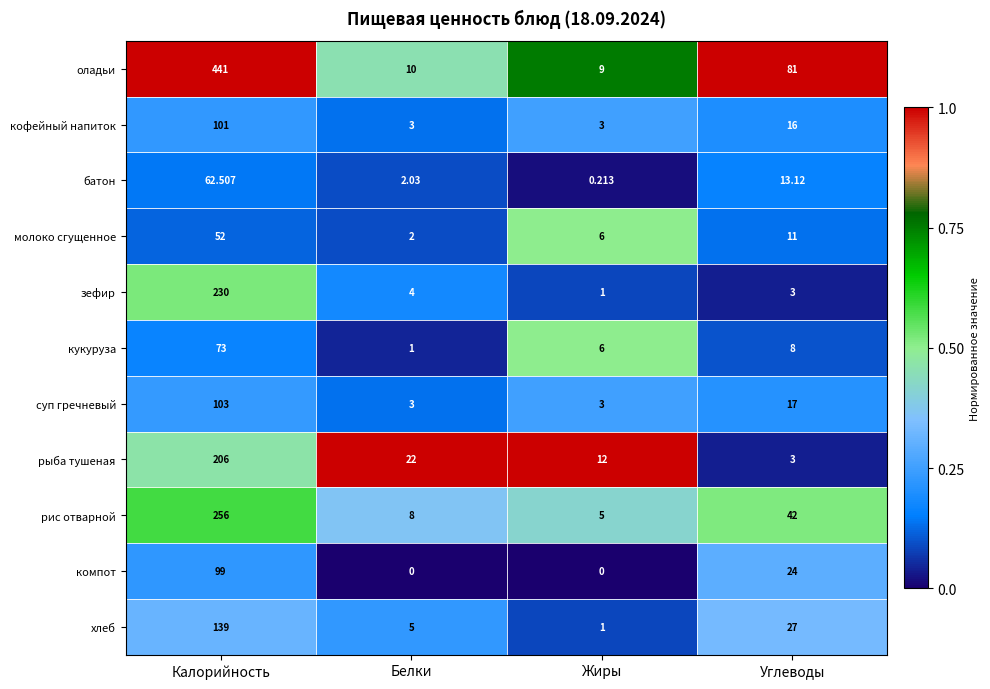

Rank the series at Калорийность from lowest to highest value.

молоко сгущенное, батон, кукуруза, компот, кофейный напиток, суп гречневый, хлеб, рыба тушеная, зефир, рис отварной, оладьи